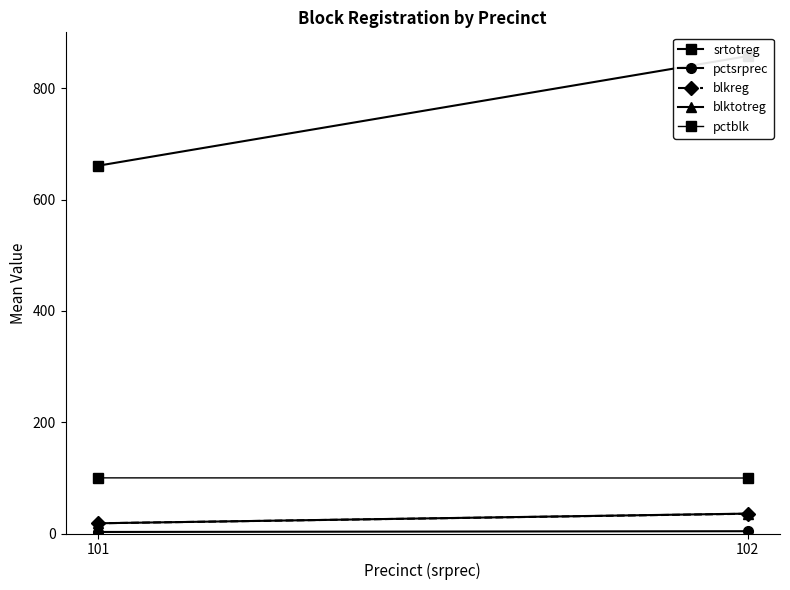

Between 101 and 102, which series saw the biggest shift?

srtotreg